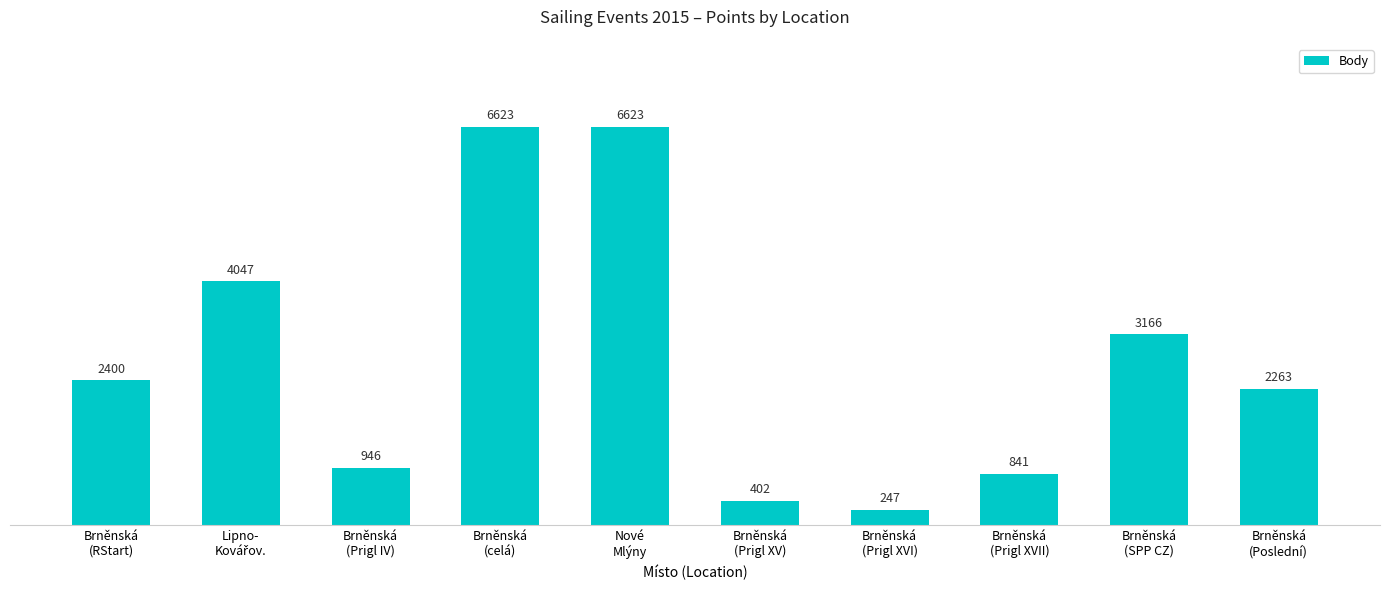

The value at Brněnská
(RStart) is 2400. True or false?

True